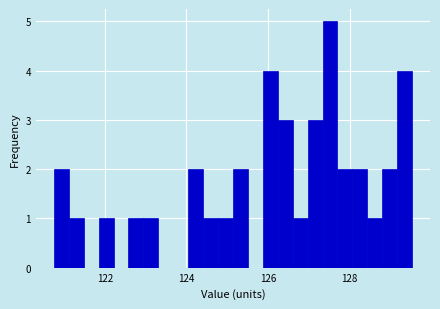

Read against the x-axis, roughly where is the centre of the tallest bar?

127.6